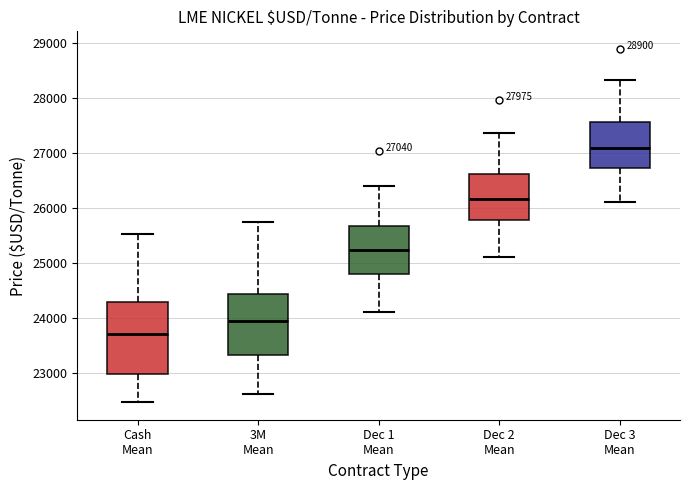

Comparing the boxes themselves (not the whiskers), which one is the tallest?

Cash Mean